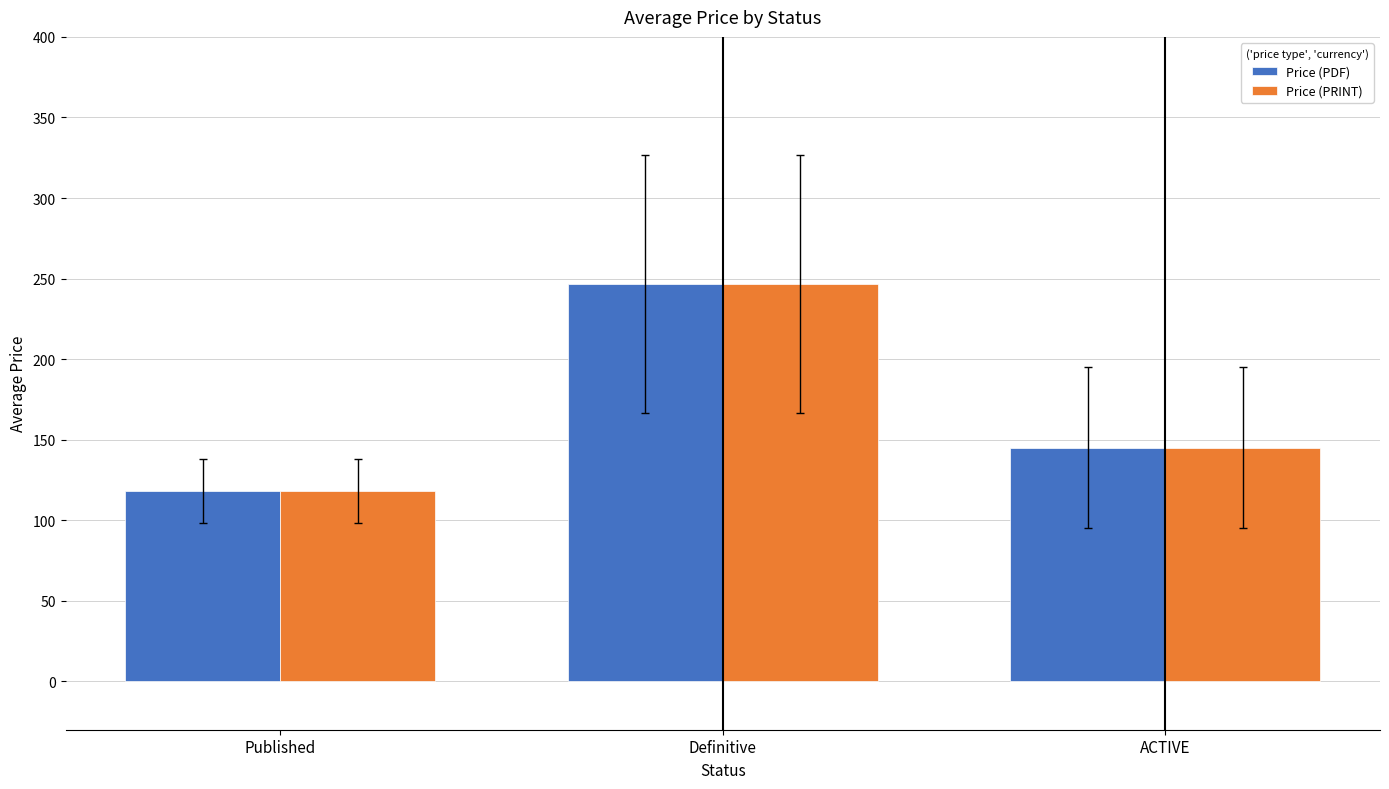

What are all the series names shown in the legend?

Price (PDF), Price (PRINT)